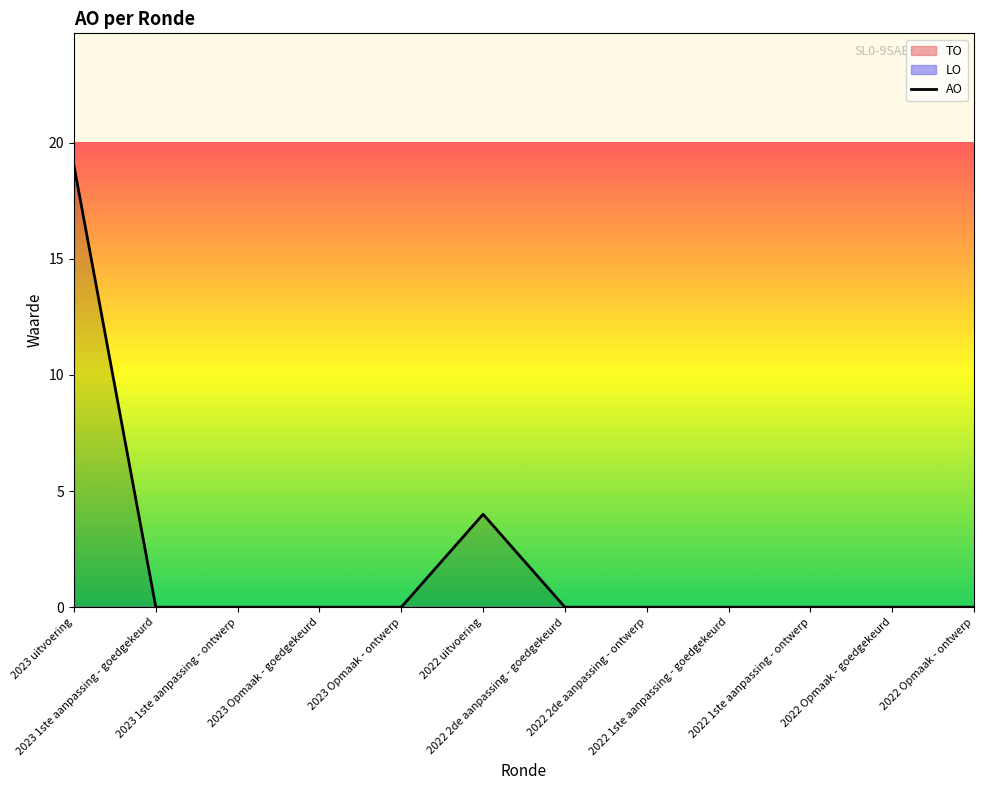

List the labels in order of value, largest first.

2023 uitvoering, 2022 uitvoering, 2023 1ste aanpassing - goedgekeurd, 2023 1ste aanpassing - ontwerp, 2023 Opmaak - goedgekeurd, 2023 Opmaak - ontwerp, 2022 2de aanpassing - goedgekeurd, 2022 2de aanpassing - ontwerp, 2022 1ste aanpassing - goedgekeurd, 2022 1ste aanpassing - ontwerp, 2022 Opmaak - goedgekeurd, 2022 Opmaak - ontwerp